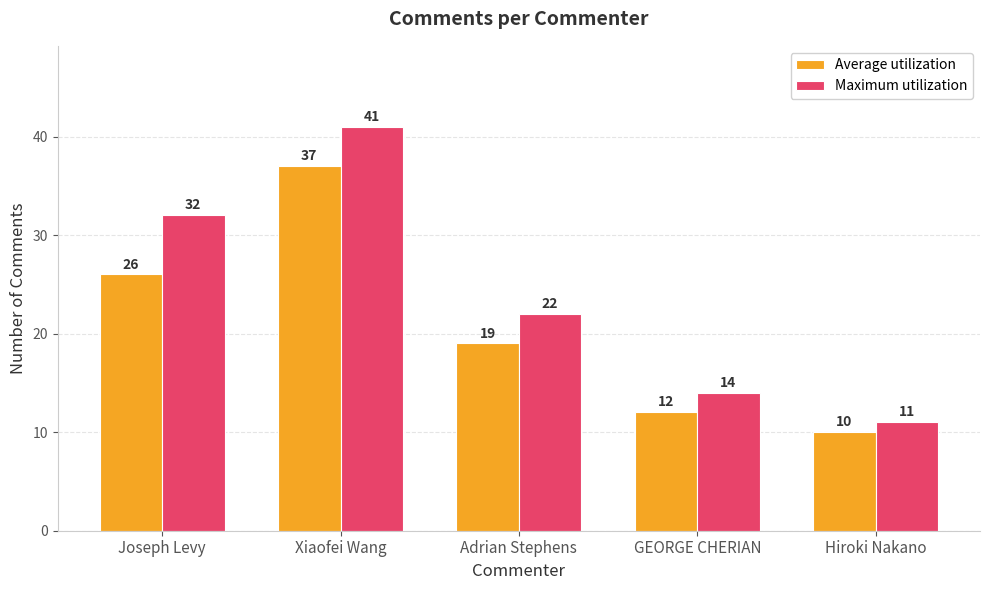

The Maximum utilization series shows 50 at Joseph Levy. True or false?

False